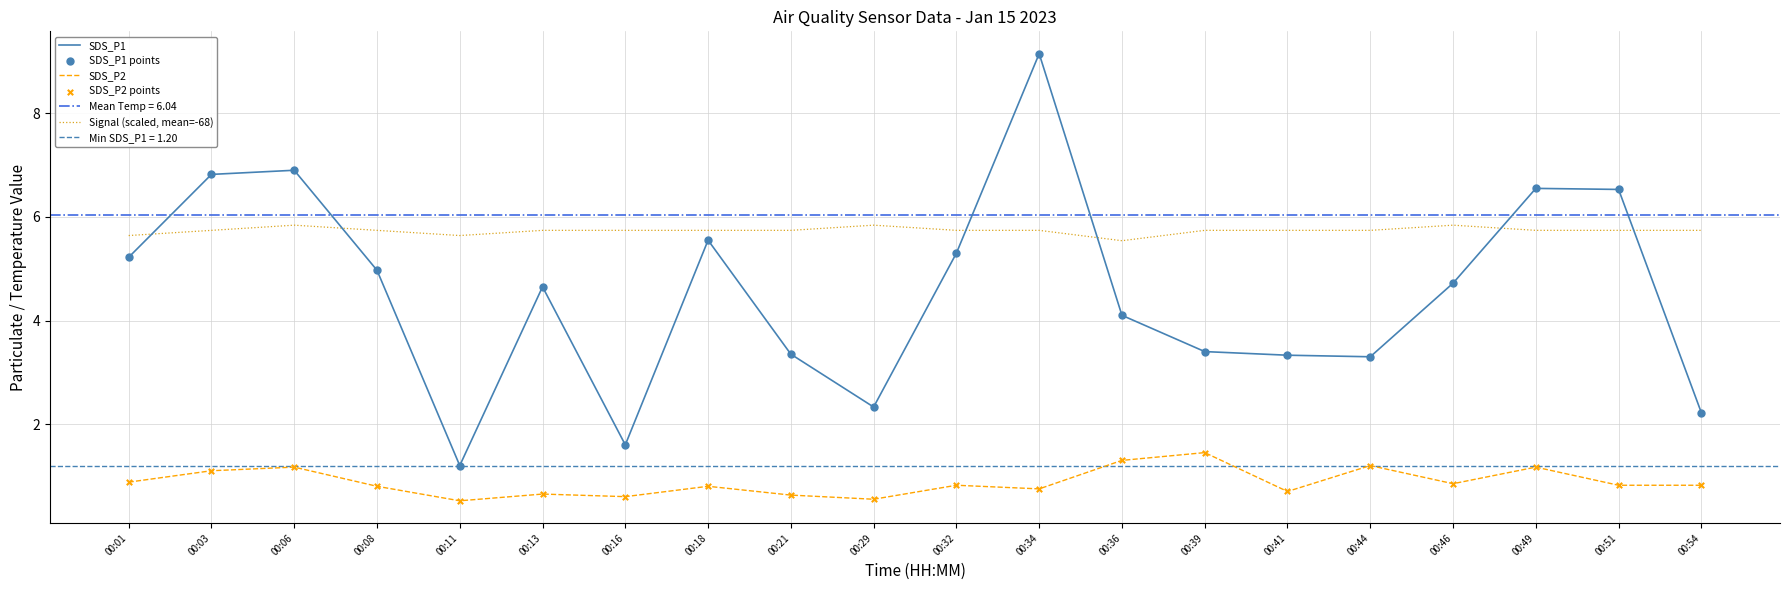

What is the total value across all series at 00:49?

21.2